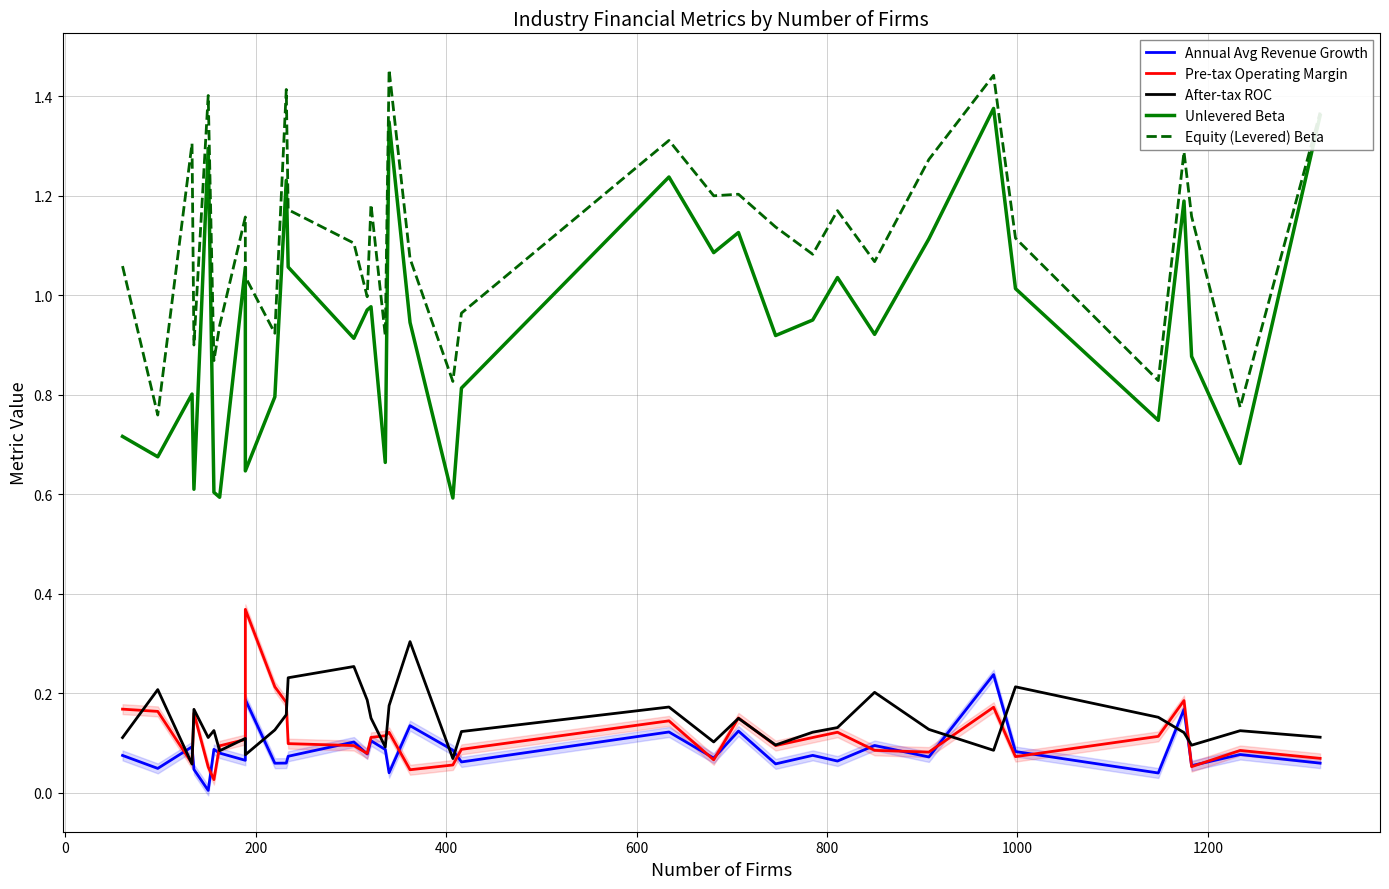

Count the number of data series in this chart.

5